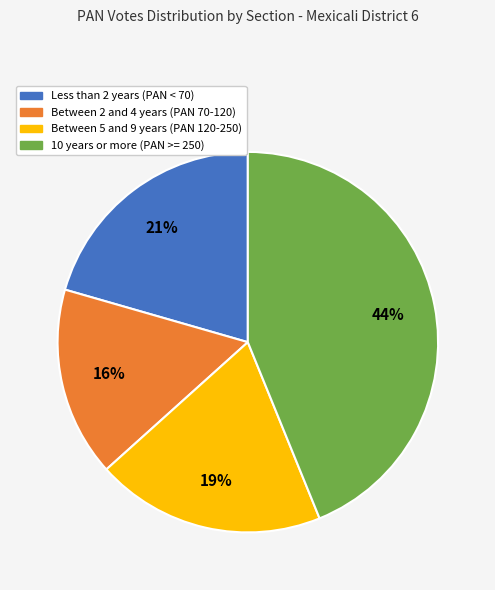

Does any single category account for the majority?

No